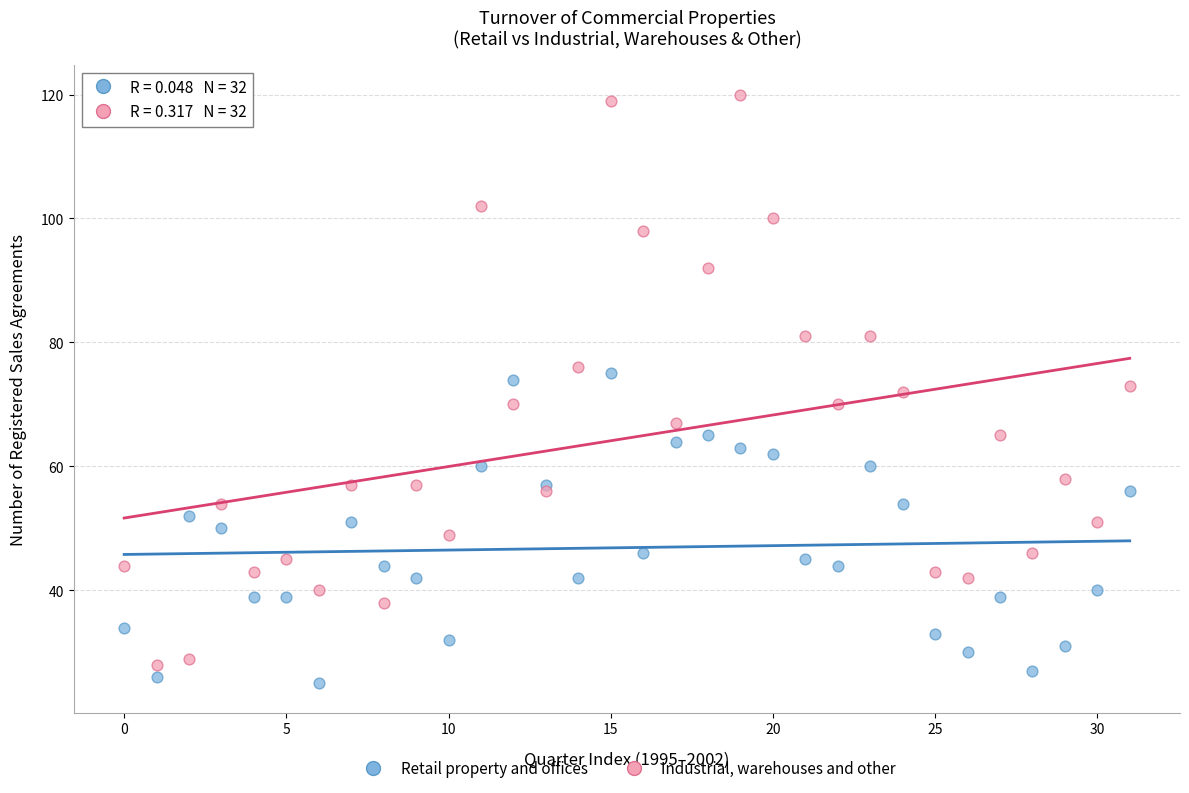

Which series contains the lowest Y value?

Retail property and offices